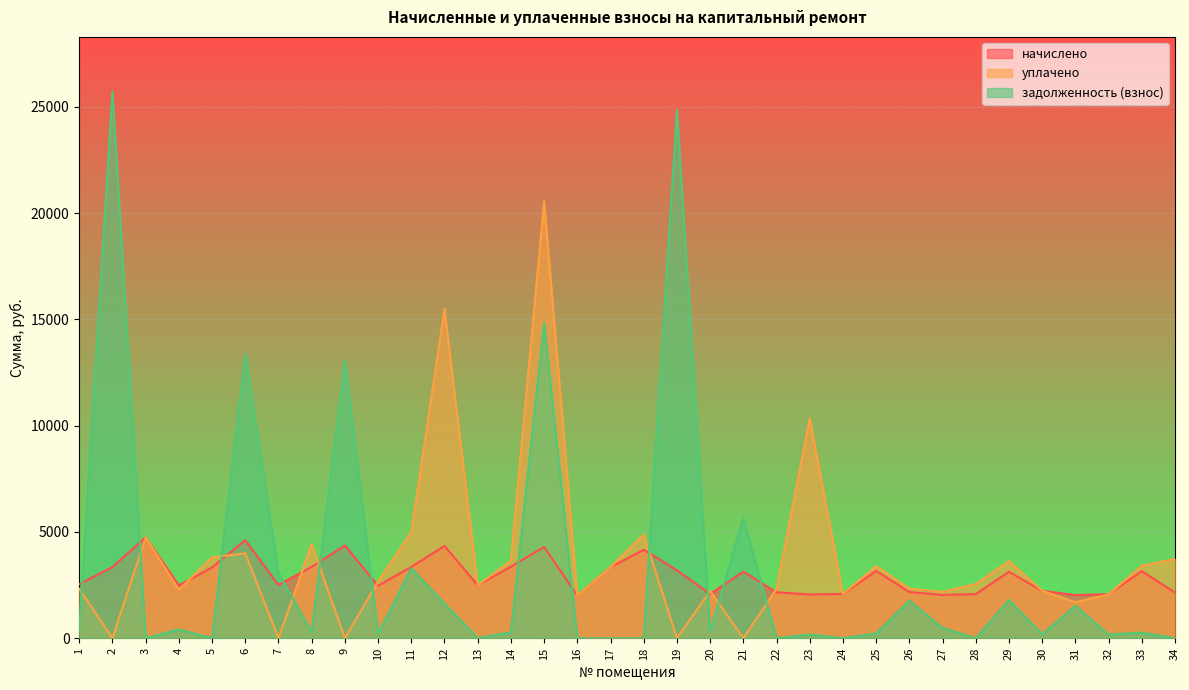

Reading right to left, list all the values displayed in this chart.

начислено: 34=2145.4	33=3154.2	32=2074.3	31=2031.7	30=2230.7	29=3125.8	28=2074.3	27=2038.8	26=2173.8	25=3168.4	24=2081.5	23=2060.2	22=2159.6	21=3132.8	20=2081.5	19=3196.8	18=4162.9	17=3346.0	16=2010.5	15=4290.8	14=3367.3	13=2493.5	12=4340.5	11=3353.0	10=2472.2	9=4361.9	8=3360.2	7=2507.8	6=4610.5	5=3331.8	4=2486.4	3=4752.6	2=3346.0	1=2543.3
уплачено: 34=3725.4	33=3406.4	32=2067.3	31=1693.1	30=2230.7	29=3625.6	28=2551.5	27=2182.3	26=2334.5	25=3391.4	24=2081.5	23=10343.7	22=2325.0	21=0.0	20=2221.0	19=0.0	18=4880.4	17=3346.0	16=2010.5	15=20563.3	14=3636.6	13=2493.5	12=15490.9	11=4985.2	10=2669.9	9=0.0	8=4424.0	7=0.0	6=3998.4	5=3800.6	4=2279.2	3=4752.6	2=0.0	1=2322.7
задолженность (взнос): 34=0.0	33=262.9	32=172.9	31=1523.8	30=185.9	29=1802.2	28=0.0	27=483.3	26=1763.4	25=223.0	24=0.0	23=171.7	22=0.0	21=5651.2	20=320.0	19=24867.0	18=0.0	17=0.0	16=0.0	15=14829.6	14=280.6	13=0.0	12=1632.5	11=3291.5	10=206.0	9=13080.7	8=280.1	7=3083.8	6=13359.4	5=0.0	4=414.4	3=0.0	2=25720.3	1=423.9